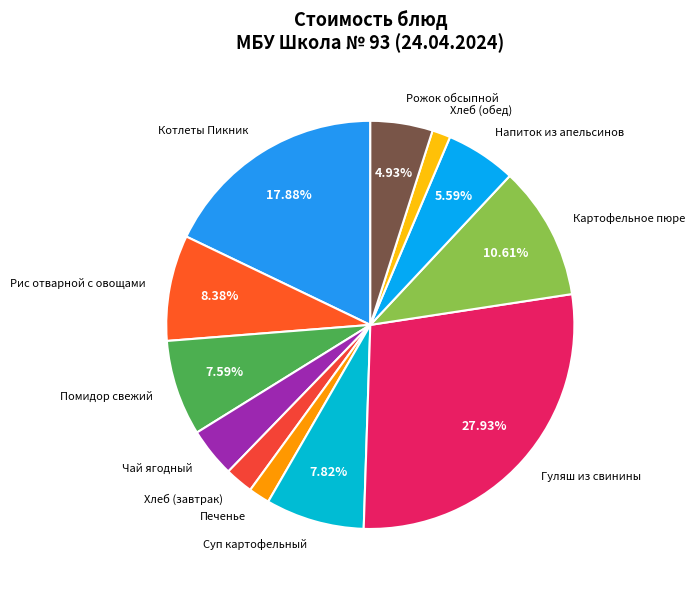

Which slice is the largest?

Гуляш из свинины